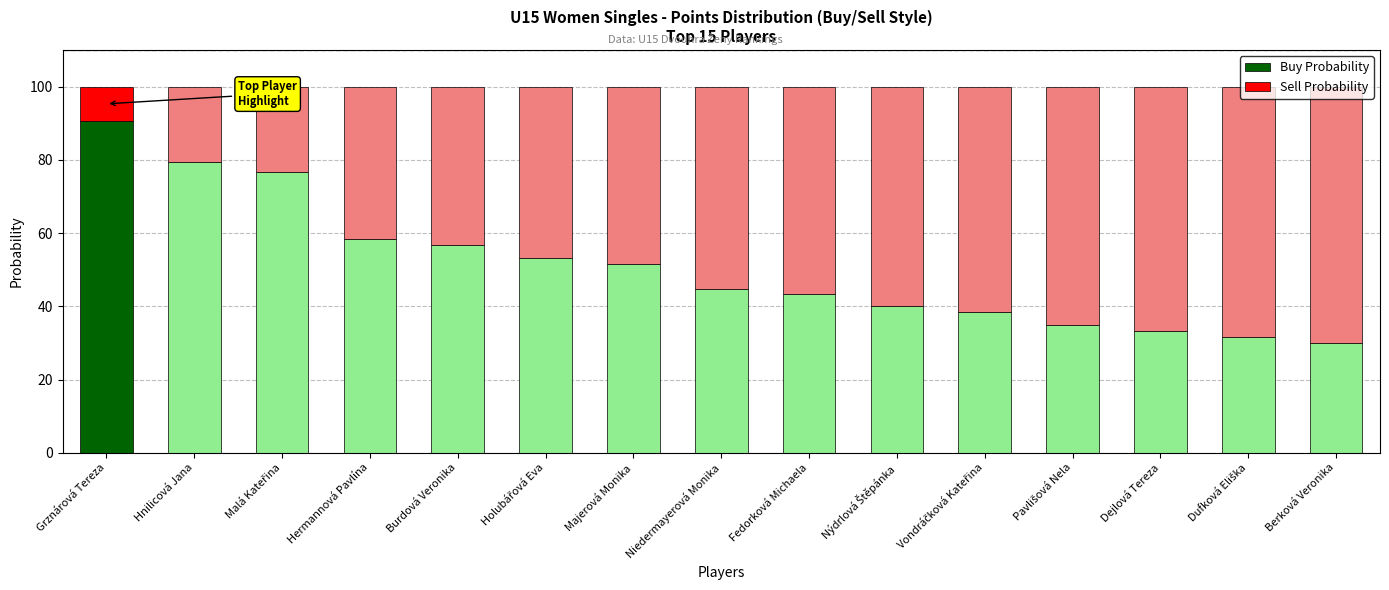

What is the approximate value of Buy Probability at Burdová Veronika?

56.7